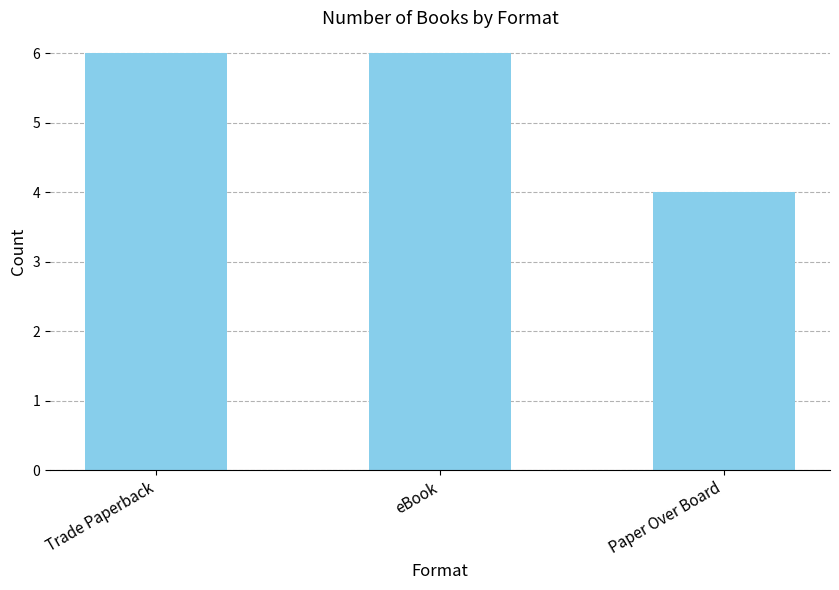

What is the change in value from eBook to Paper Over Board?

-2